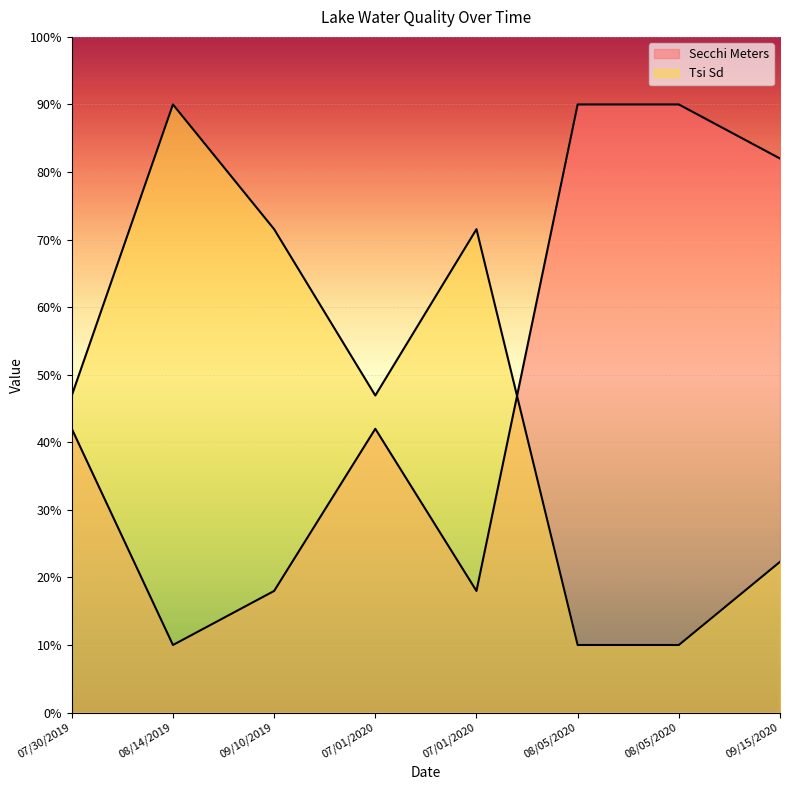

Count the number of categories in the chart.

8